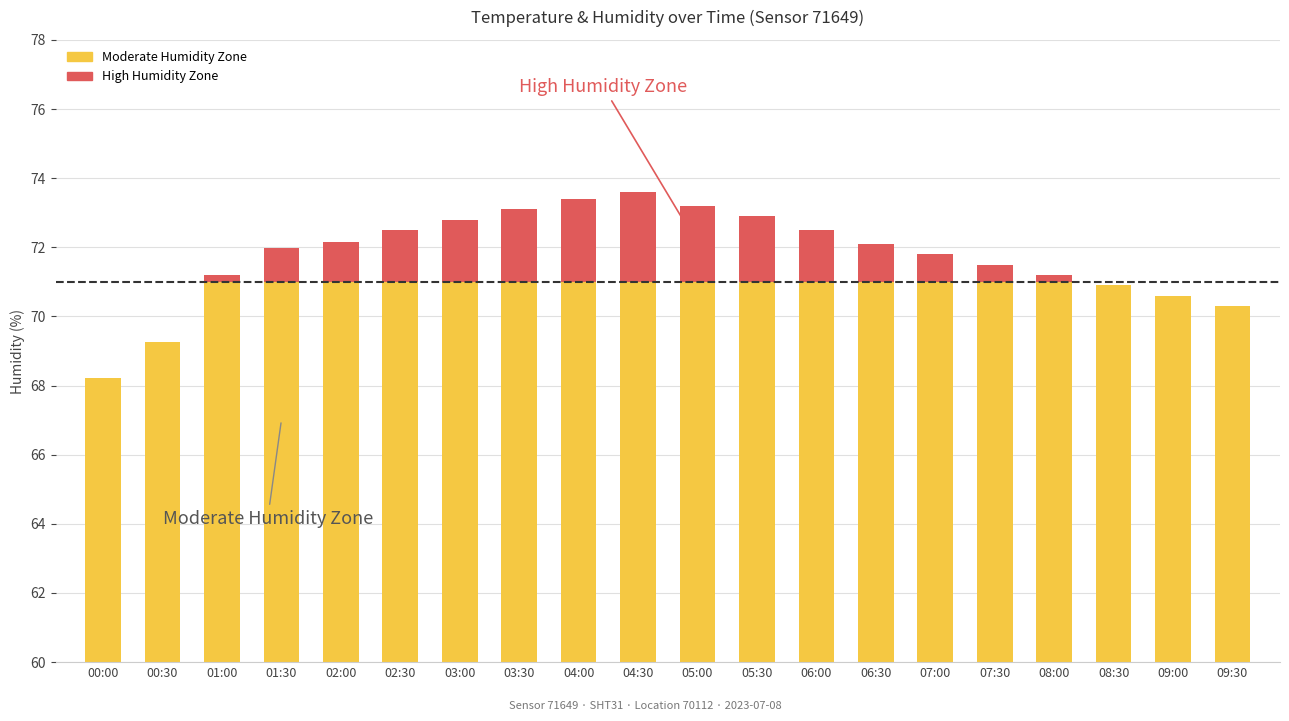

Reading left to right, what are all the values shown in this chart?

Moderate Humidity Zone: 00:00=68.2	00:30=69.3	01:00=71.0	01:30=71.0	02:00=71.0	02:30=71.0	03:00=71.0	03:30=71.0	04:00=71.0	04:30=71.0	05:00=71.0	05:30=71.0	06:00=71.0	06:30=71.0	07:00=71.0	07:30=71.0	08:00=71.0	08:30=70.9	09:00=70.6	09:30=70.3
High Humidity Zone: 00:00=0.0	00:30=0.0	01:00=0.2	01:30=1.0	02:00=1.2	02:30=1.5	03:00=1.8	03:30=2.1	04:00=2.4	04:30=2.6	05:00=2.2	05:30=1.9	06:00=1.5	06:30=1.1	07:00=0.8	07:30=0.5	08:00=0.2	08:30=0.0	09:00=0.0	09:30=0.0